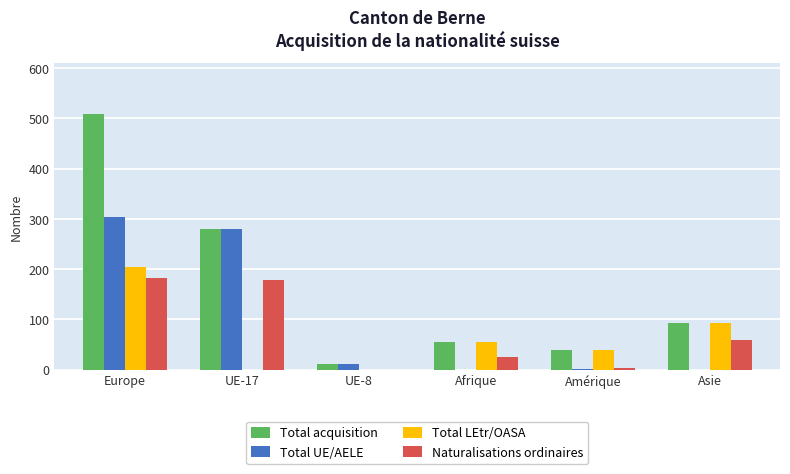

At which category is the sum across all series the highest?

Europe